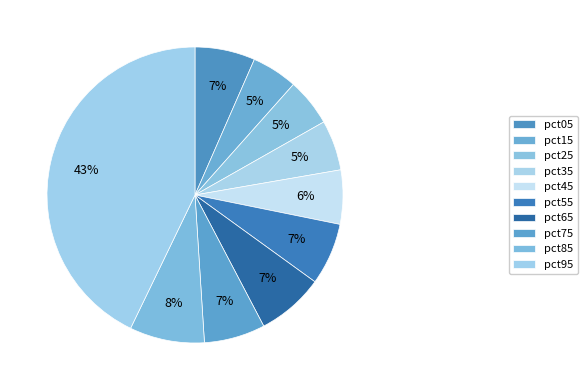

To the nearest percent, what is the combined percentage of pct75 and pct65?

14%